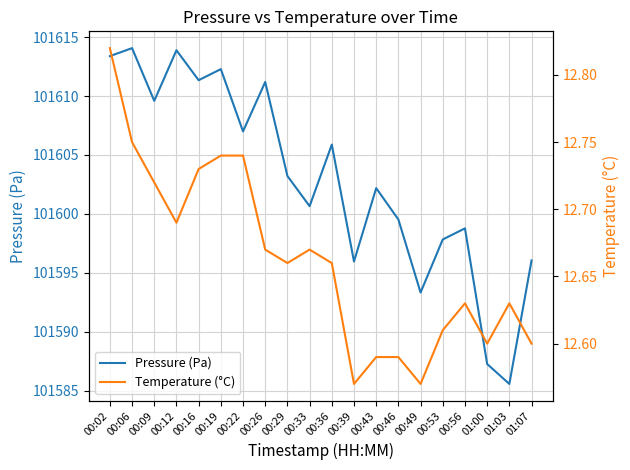

The Pressure (Pa) series shows 101596.0 at 00:39. True or false?

True